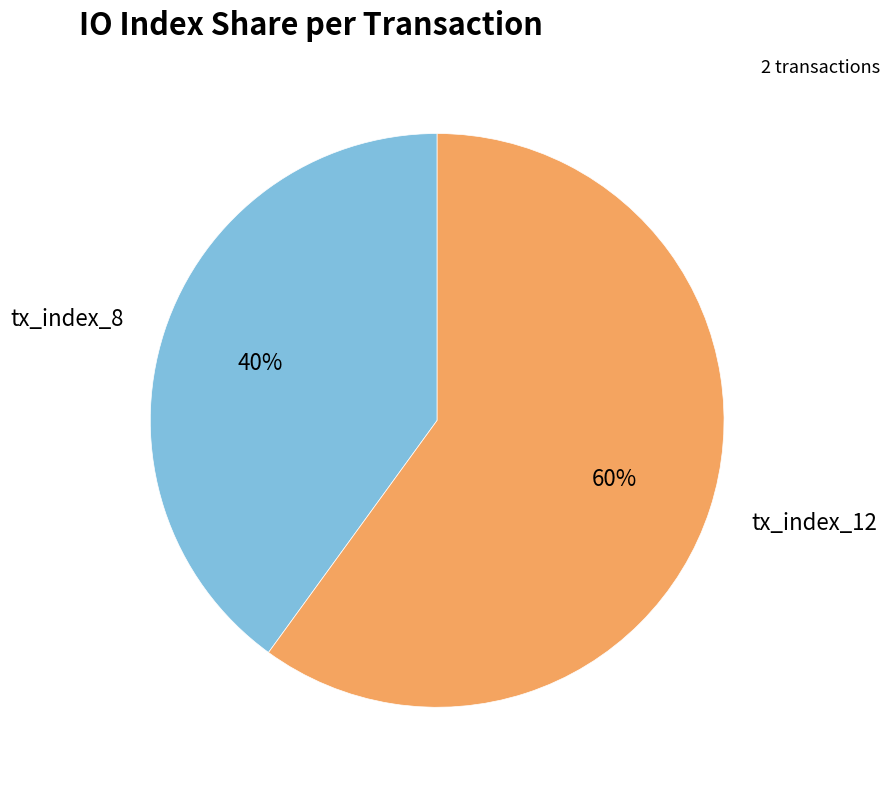

What is the ratio of the value at tx_index_8 to the value at tx_index_12?

0.7